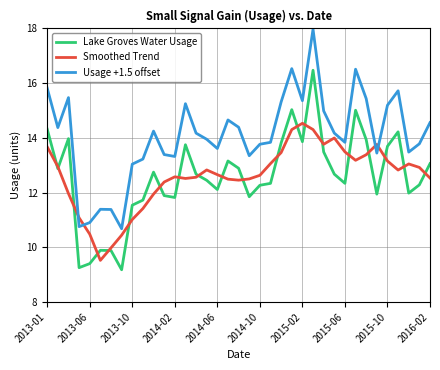

What is the minimum value shown in the chart?

9.2